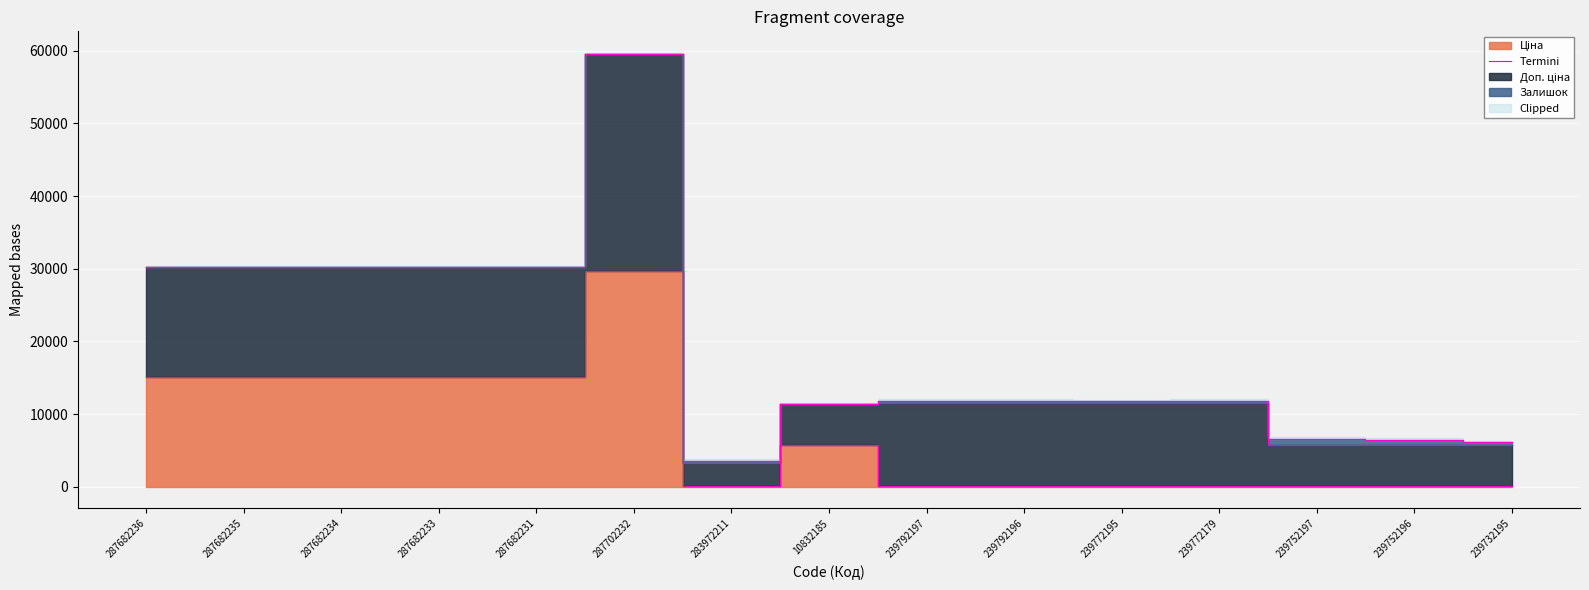

Where is the first local maximum?

287702232